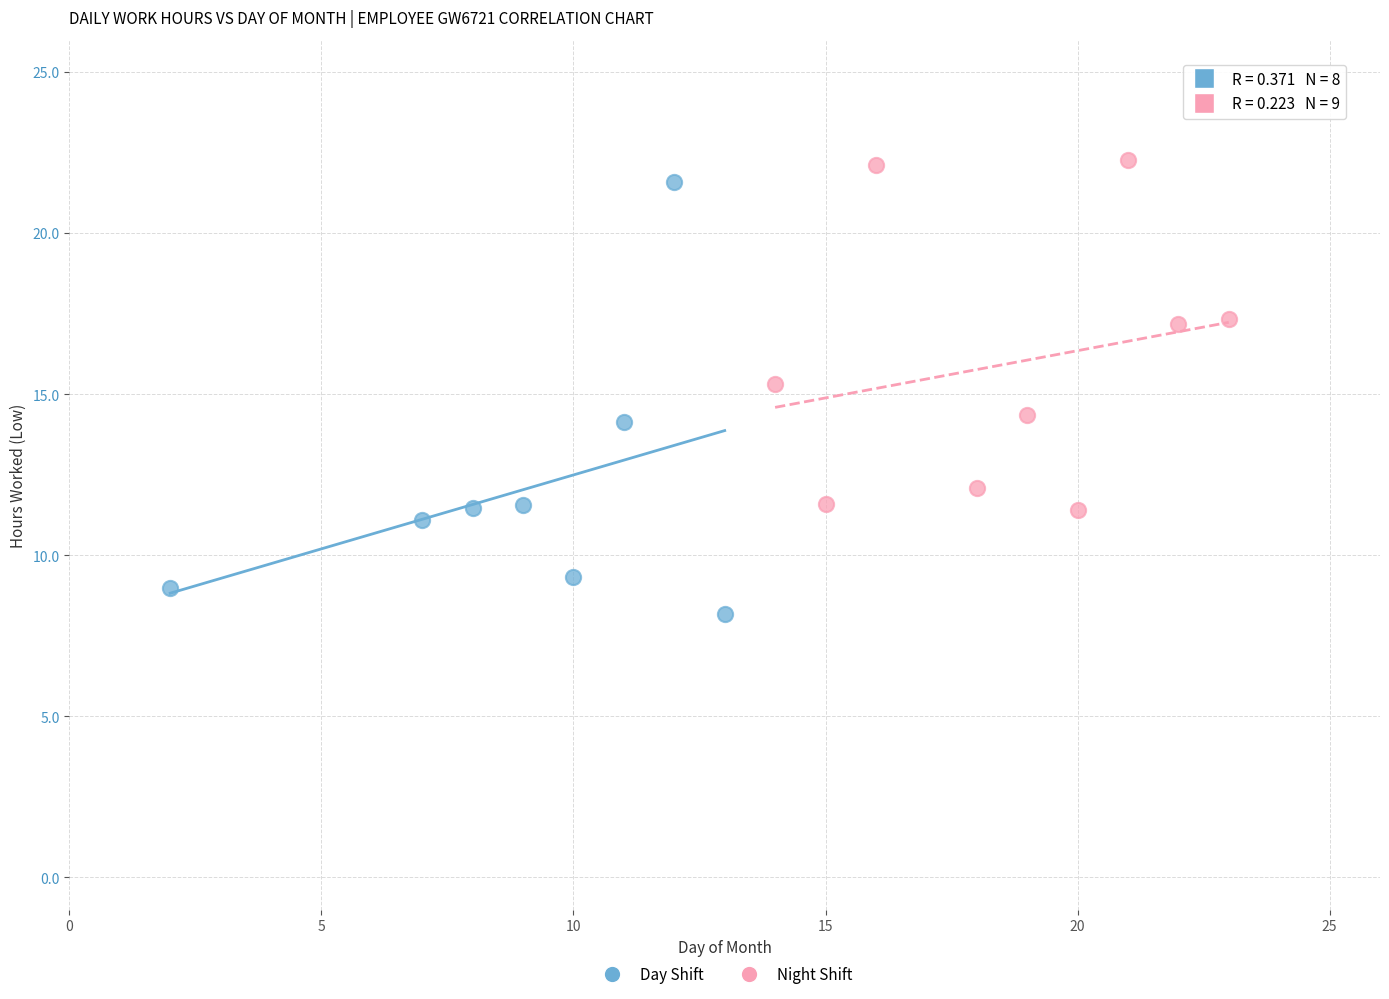

Which series has the widest spread of Y values?

Day Shift